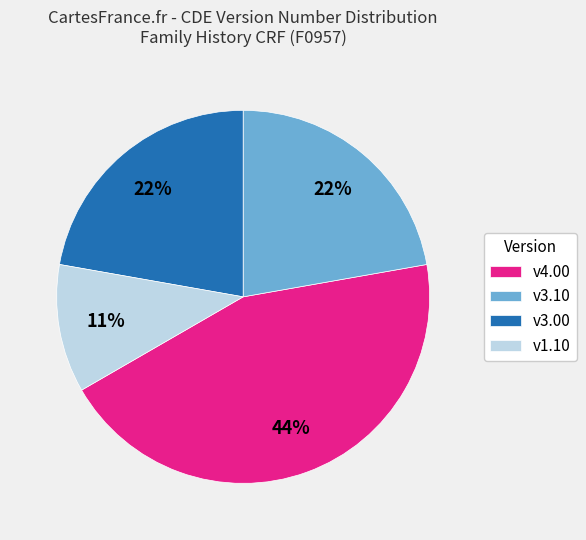

Is there a majority slice in this chart?

No